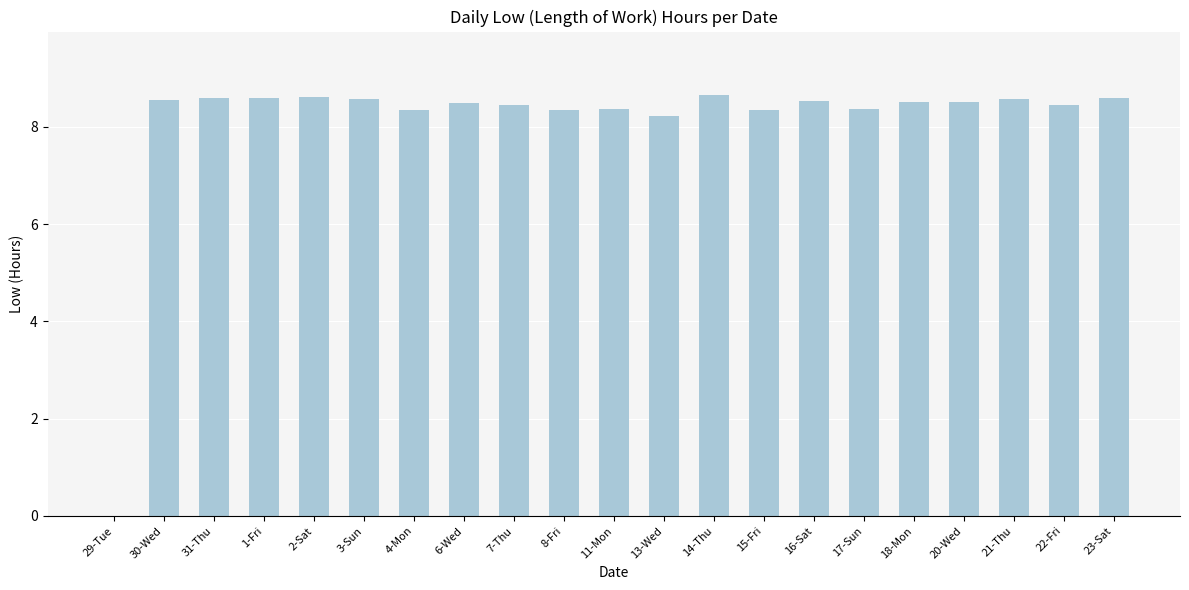

The value at 8-Fri is 8.3. True or false?

True